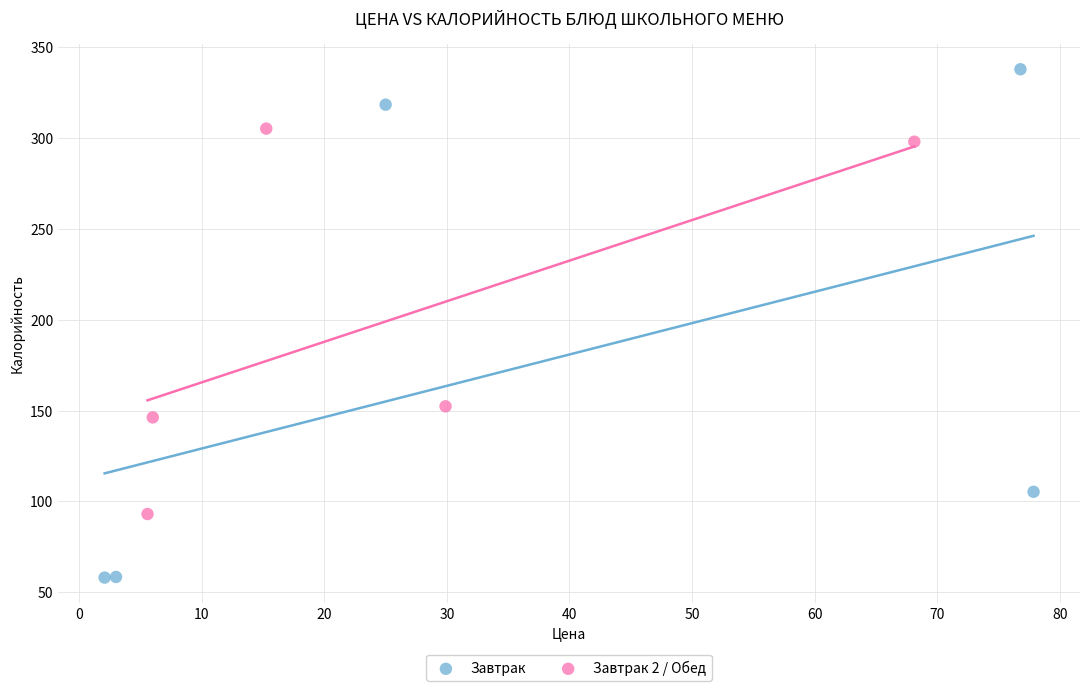

Which series has the widest spread of Y values?

Завтрак